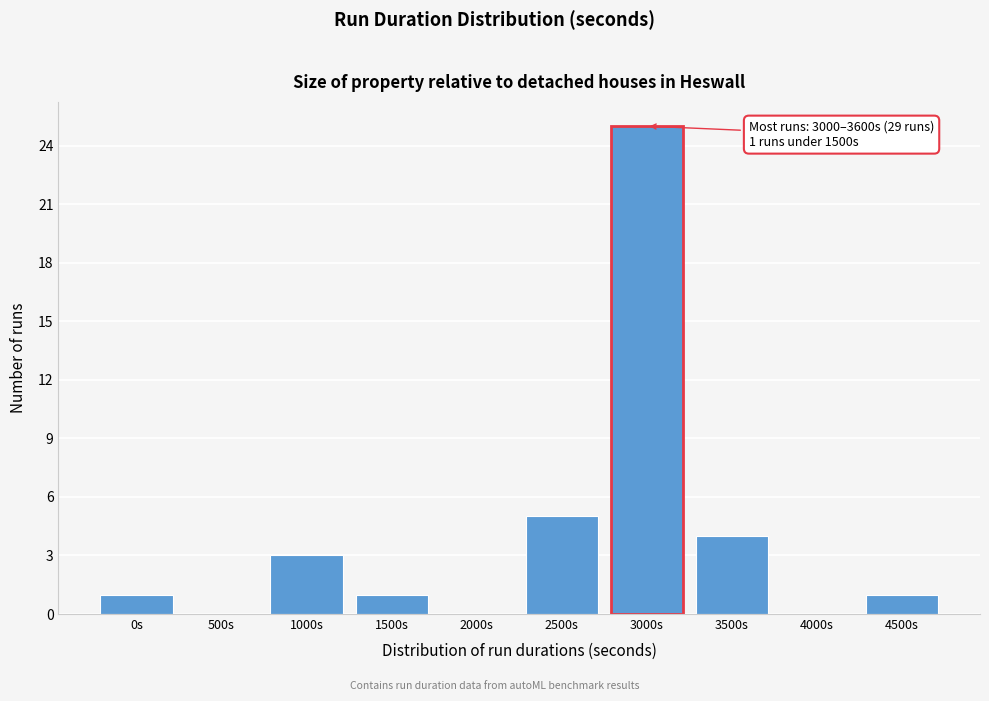

Reading left to right, list all the values displayed in this chart.

0s=1	500s=0	1000s=3	1500s=1	2000s=0	2500s=5	3000s=25	3500s=4	4000s=0	4500s=1